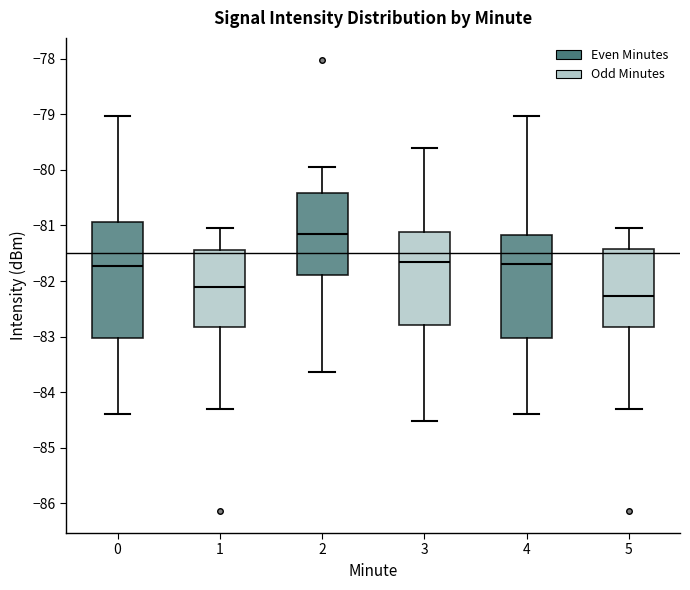

Comparing the boxes themselves (not the whiskers), which one is the tallest?

0